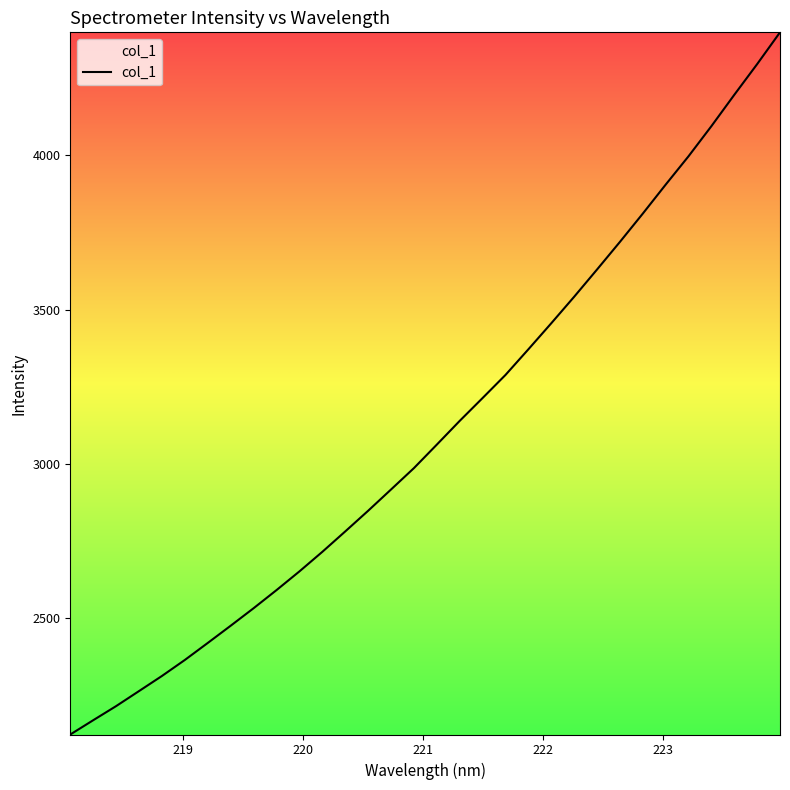

What is the greatest value displayed?

4398.5